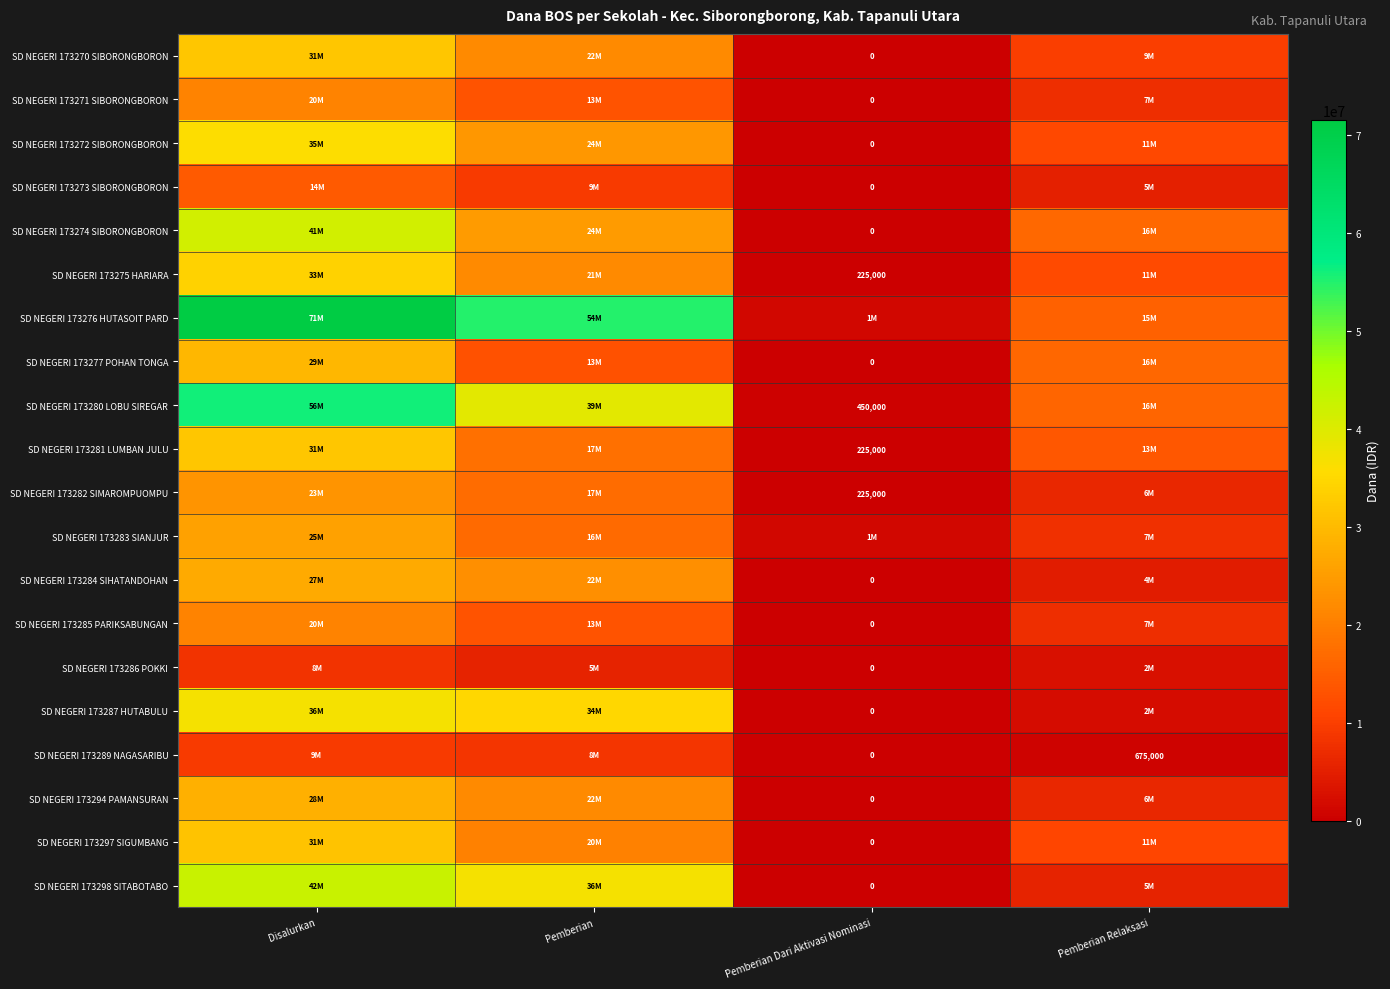

How many distinct data groups are displayed?

20